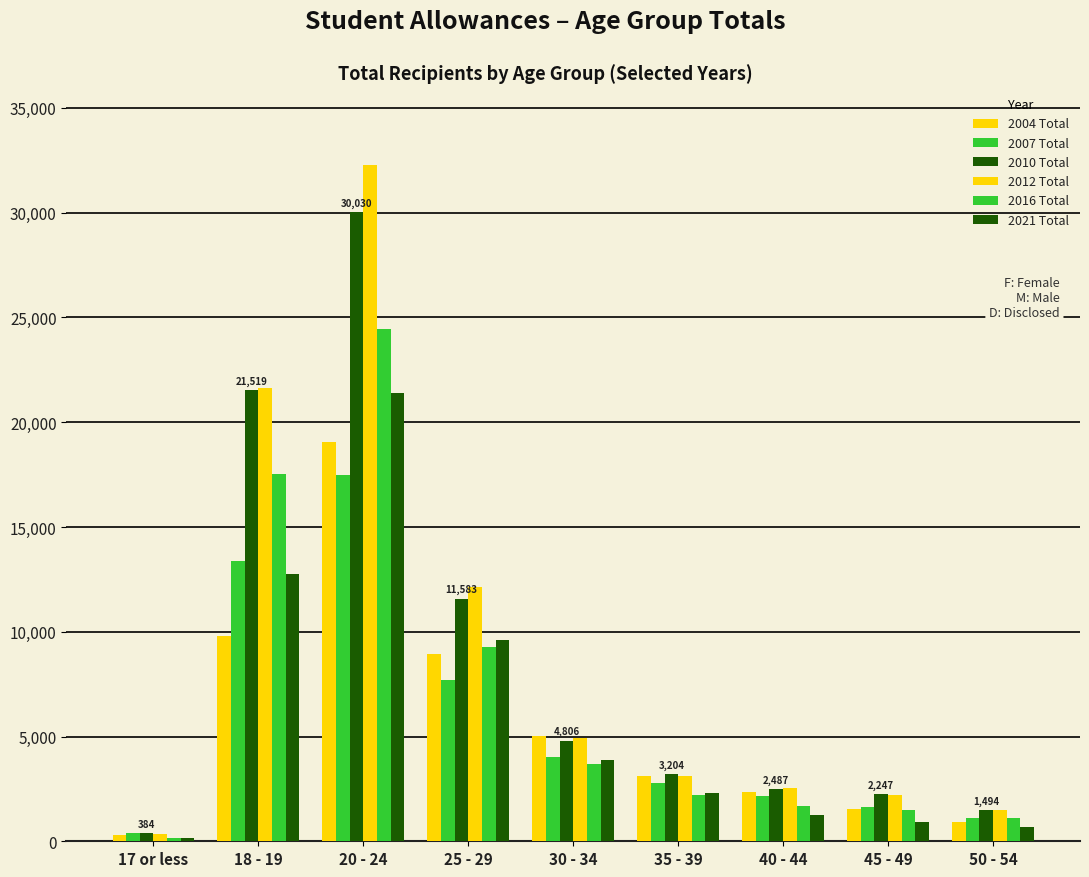

What is the value of the 2010 Total bar at the 4th from the left?

11583